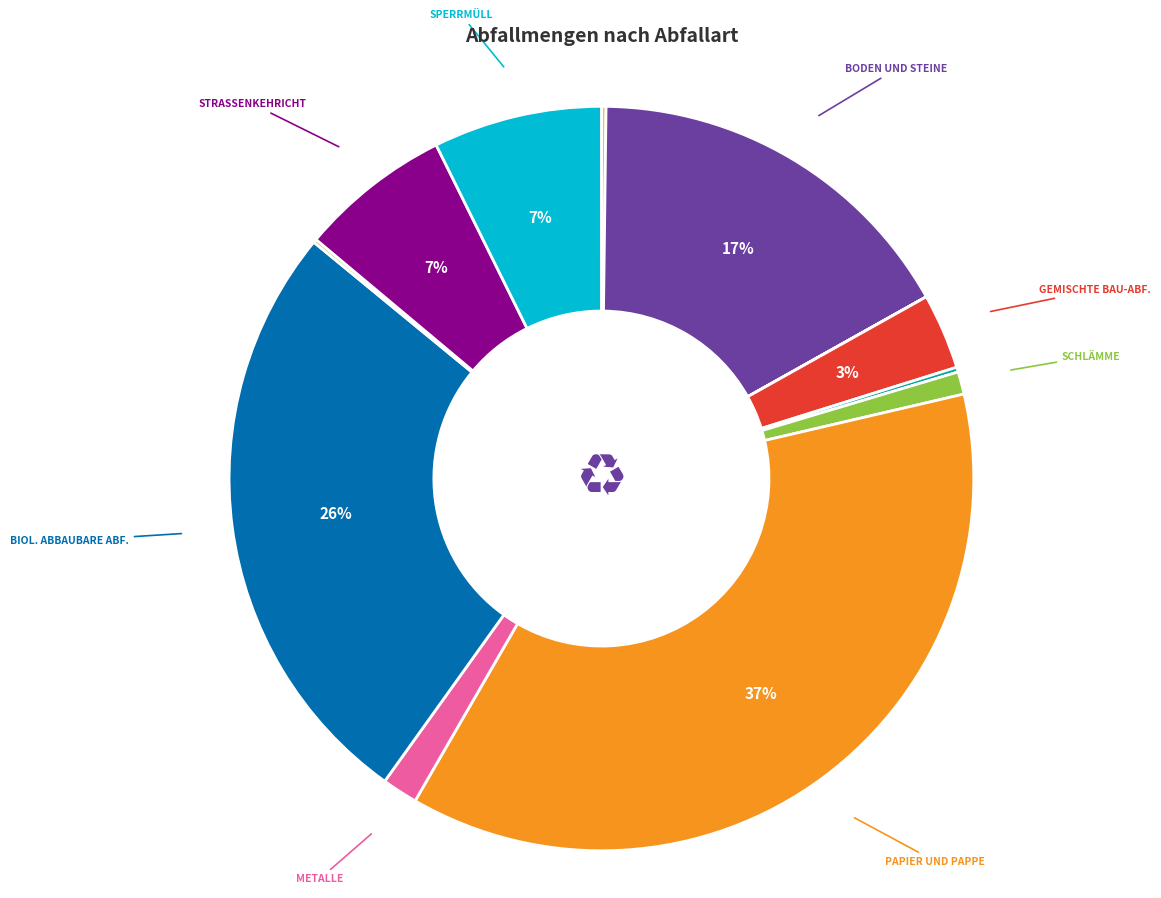

Count the number of slices in the pie.

12